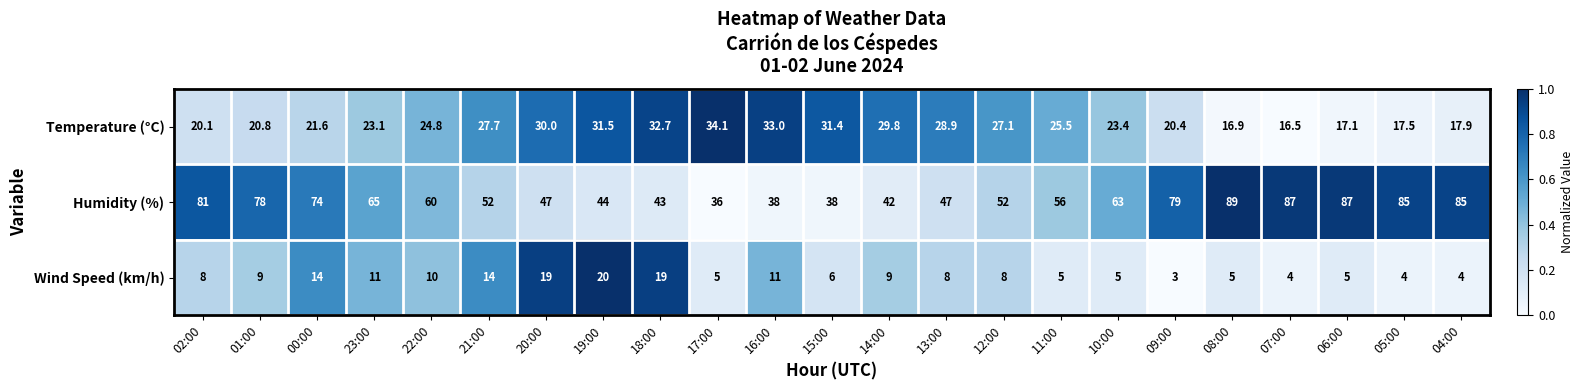

What is the difference between the second highest and minimum values in the Temperature (°C) series?

16.5